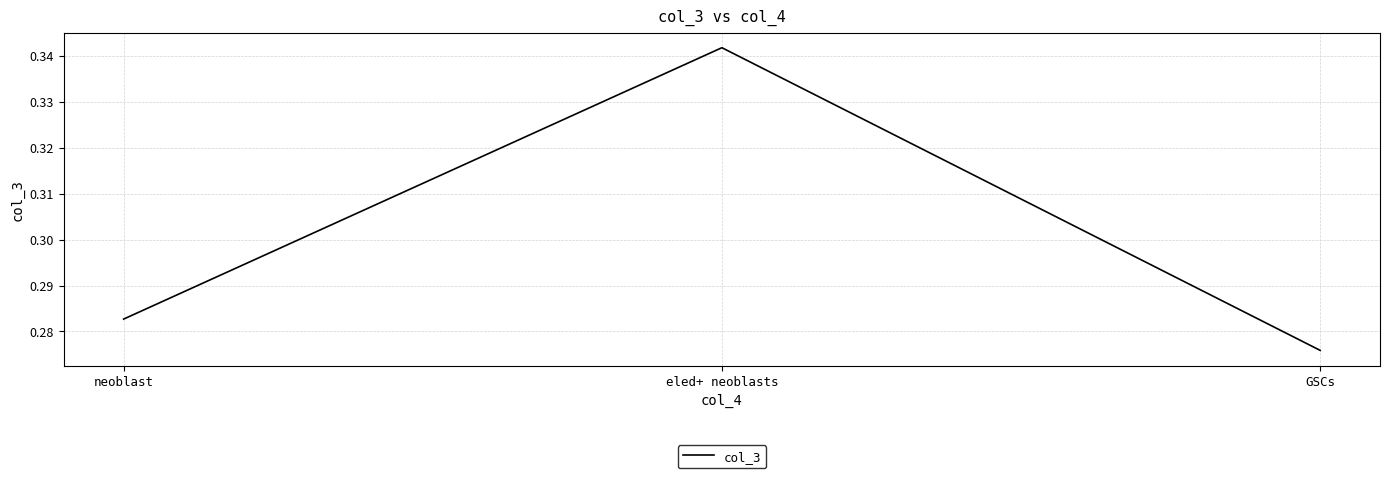

The chart shows a value of 0.2 at eled+ neoblasts. True or false?

False